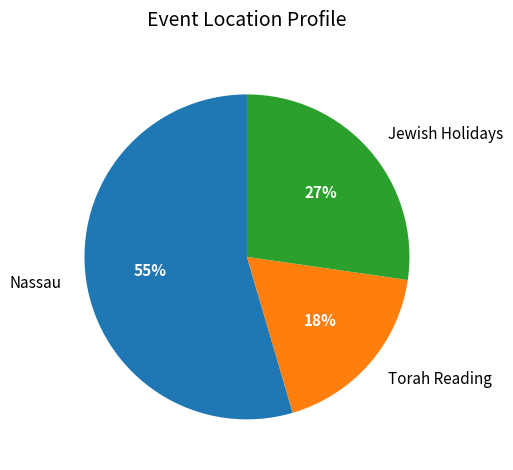

Which slice is the largest?

Nassau